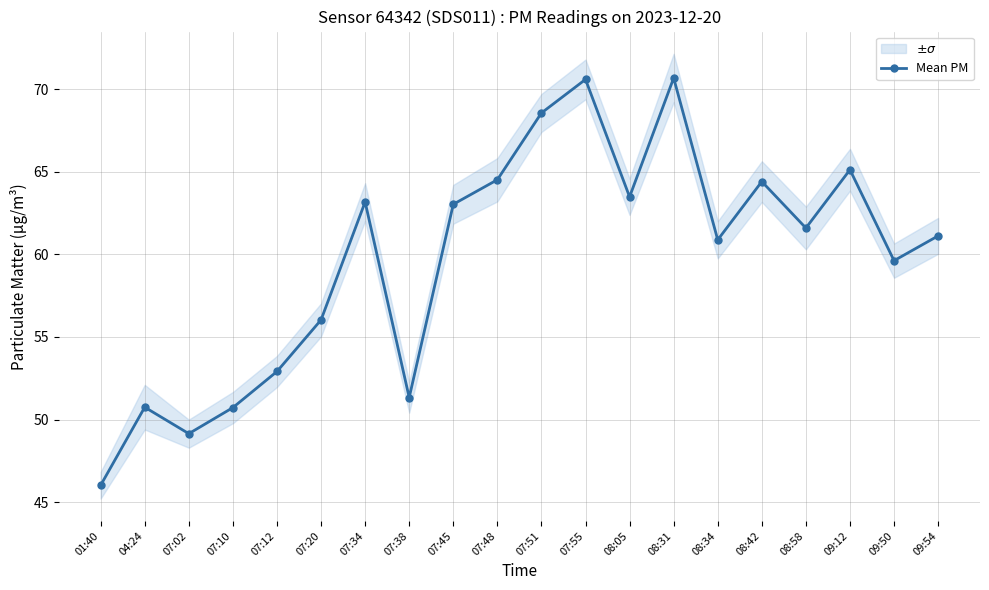

Where is the first local maximum?

04:24